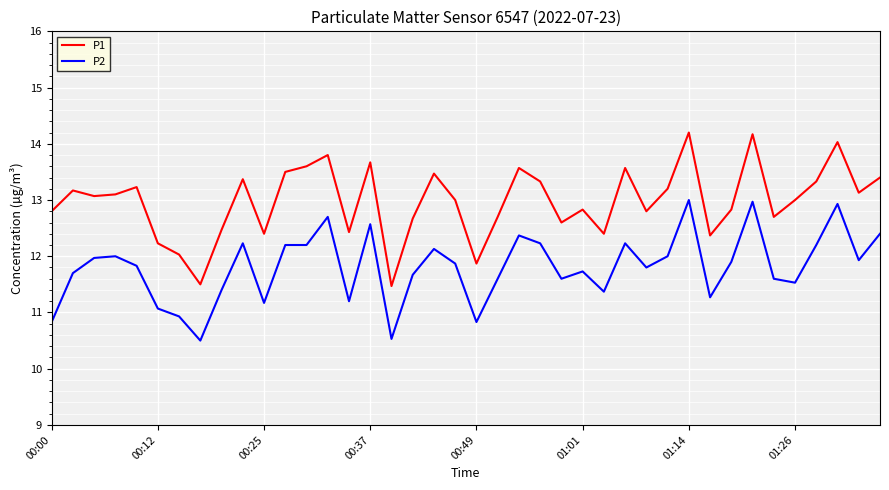

True or false: P2 and P1 cross at least once.

False